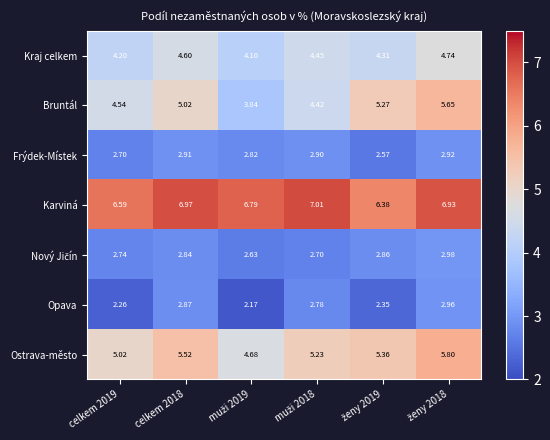

Which series changed the most between celkem 2019 and celkem 2018?

Opava